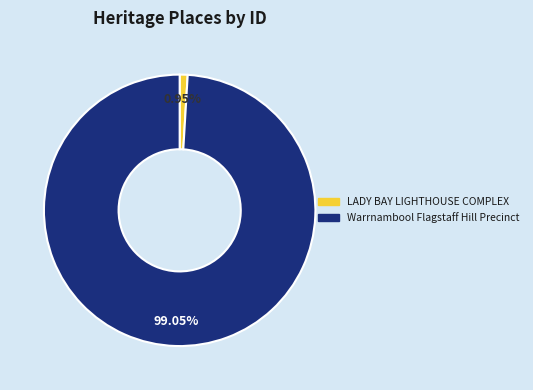

What is the ratio of the value at Warrnambool Flagstaff Hill Precinct to the value at LADY BAY LIGHTHOUSE COMPLEX?

104.6